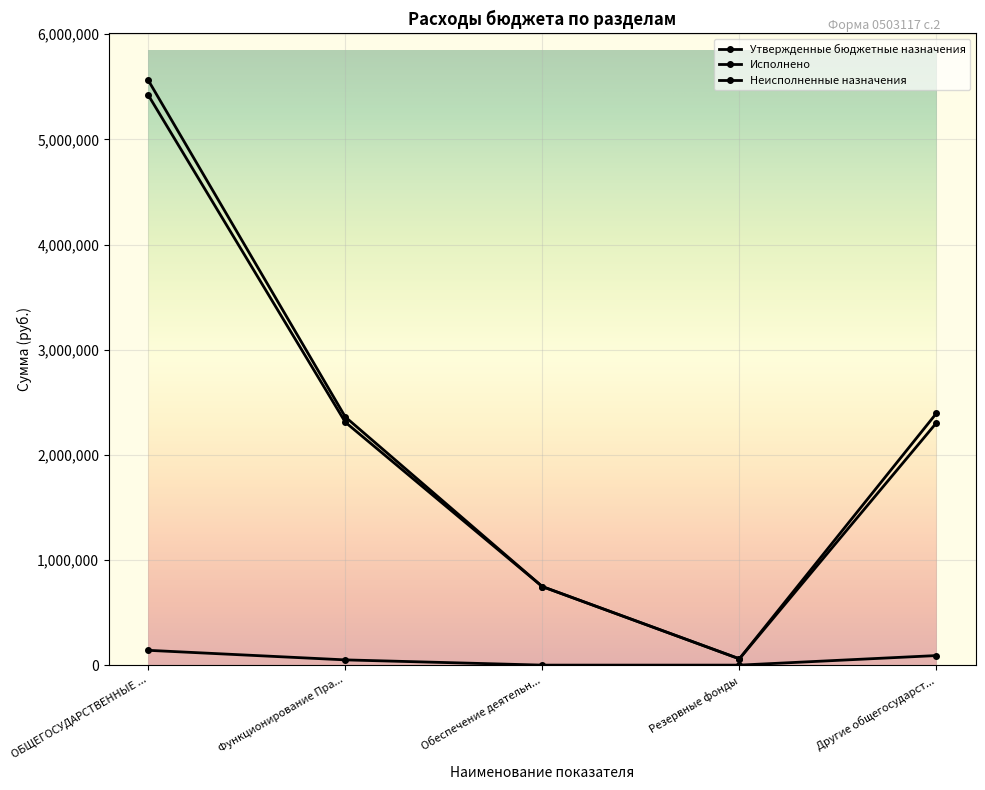

True or false: Неисполненные назначения and Утвержденные бюджетные назначения cross at least once.

False